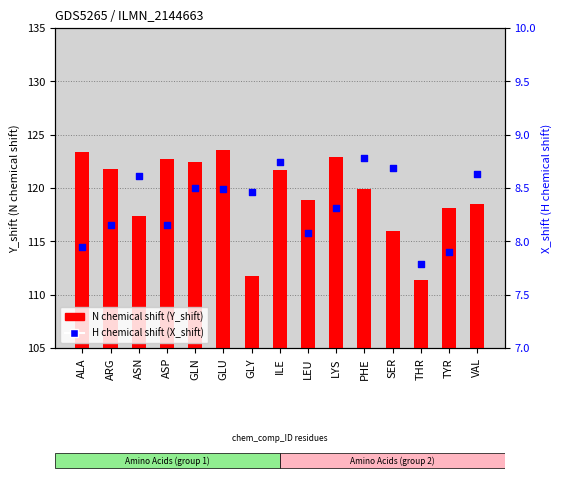

Is the value of Y_shift (N shift) at VAL greater than the value of X_shift (H shift) at TYR?

Yes